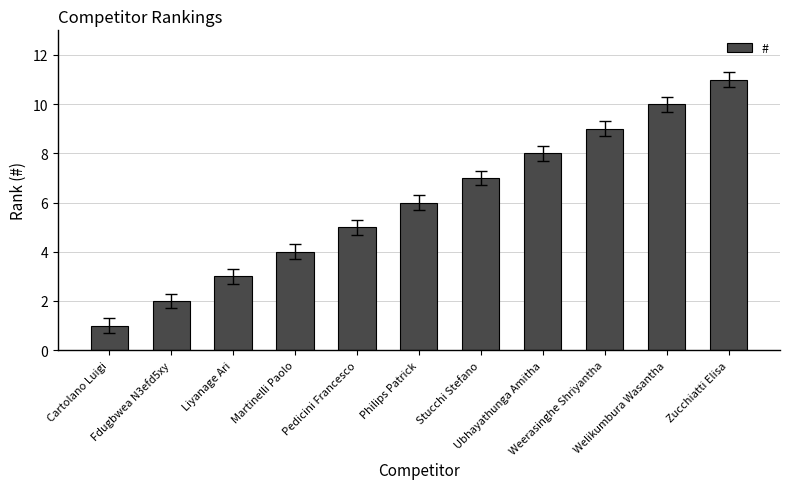

Which label corresponds to the smallest value in the chart?

Cartolano Luigi